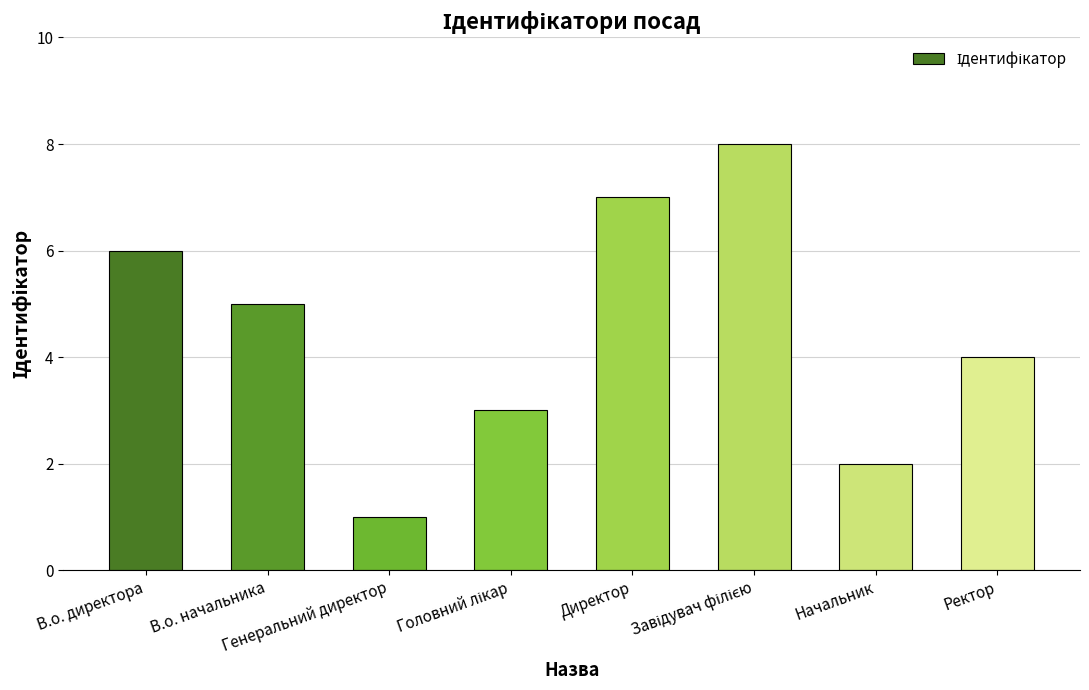

What is the maximum value shown in the chart?

8